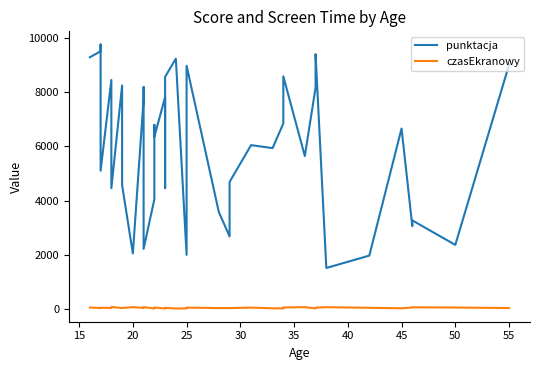

True or false: czasEkranowy and punktacja intersect in this chart.

False